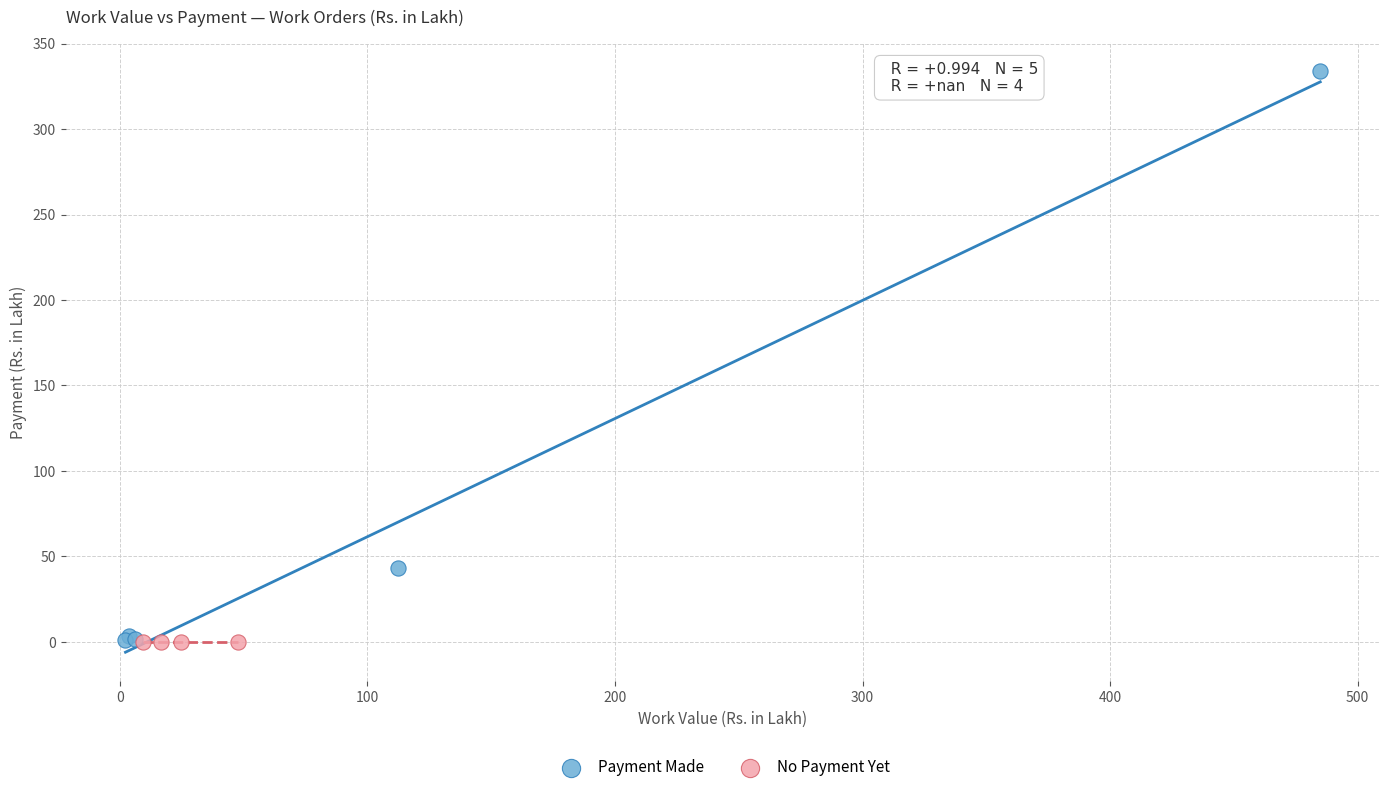

Which series reaches the maximum Y coordinate?

Payment Made